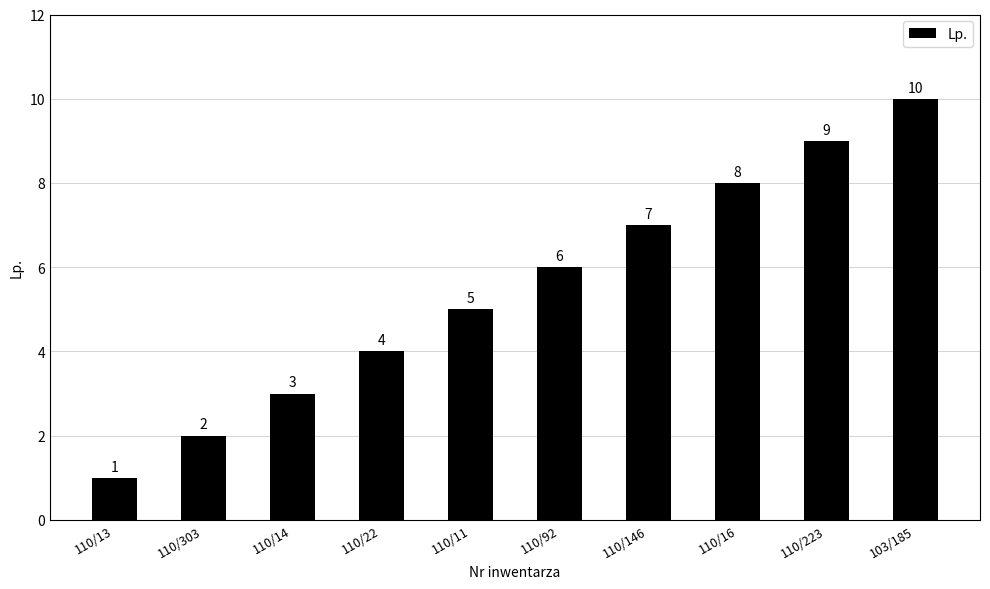

What is the change in value from 110/22 to 110/223?

+5